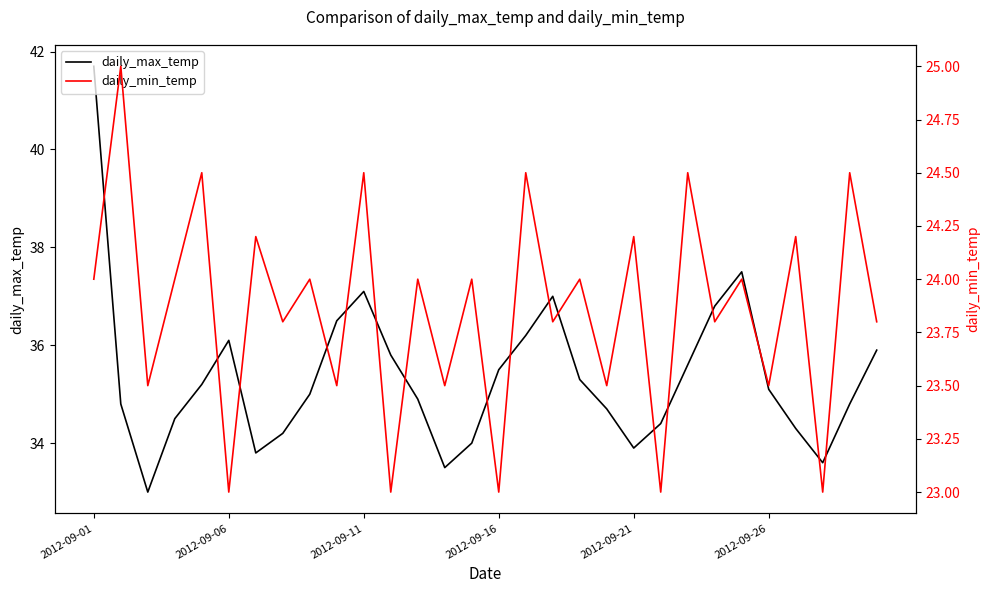

At which label does daily_max_temp reach its peak?

2012-09-01